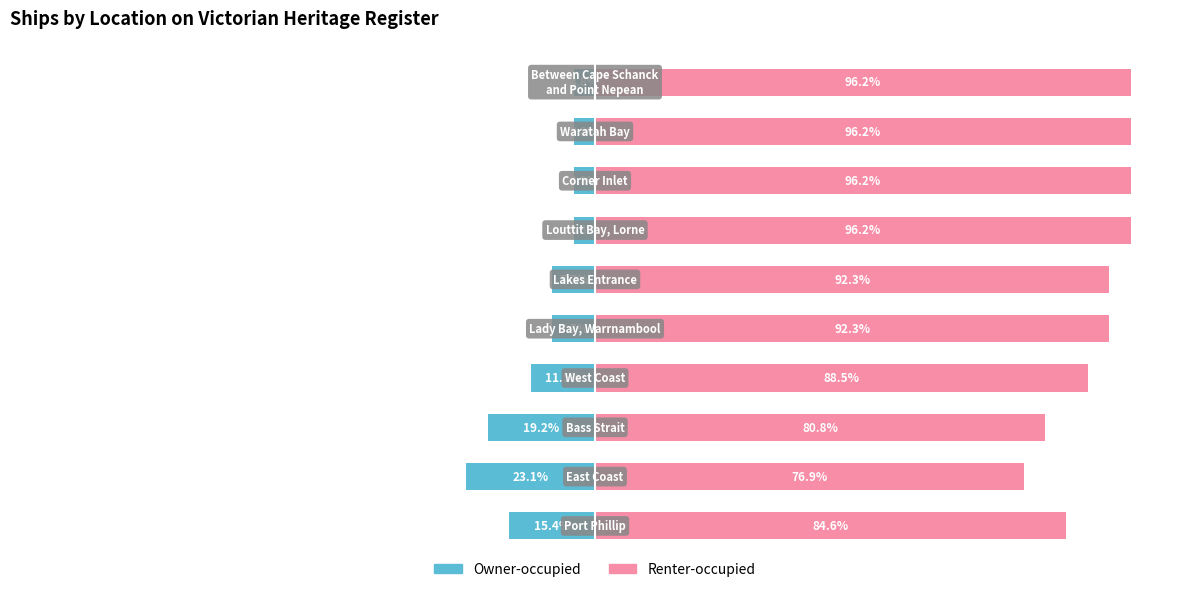

Reading left to right, list all the values displayed in this chart.

Owner-occupied: -15.4	-23.1	-19.2	-11.5	-7.7	-7.7	-3.8	-3.8	-3.8	-3.8
Renter-occupied: 84.6	76.9	80.8	88.5	92.3	92.3	96.2	96.2	96.2	96.2